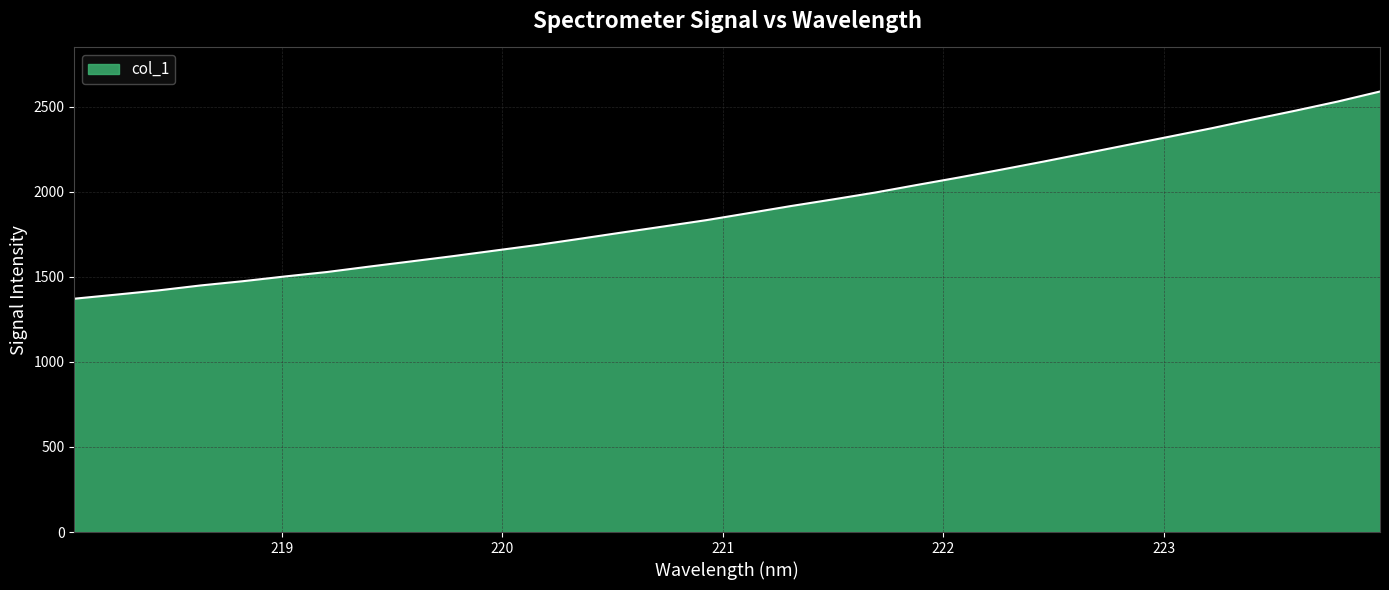

What is the maximum value shown in the chart?

2590.3